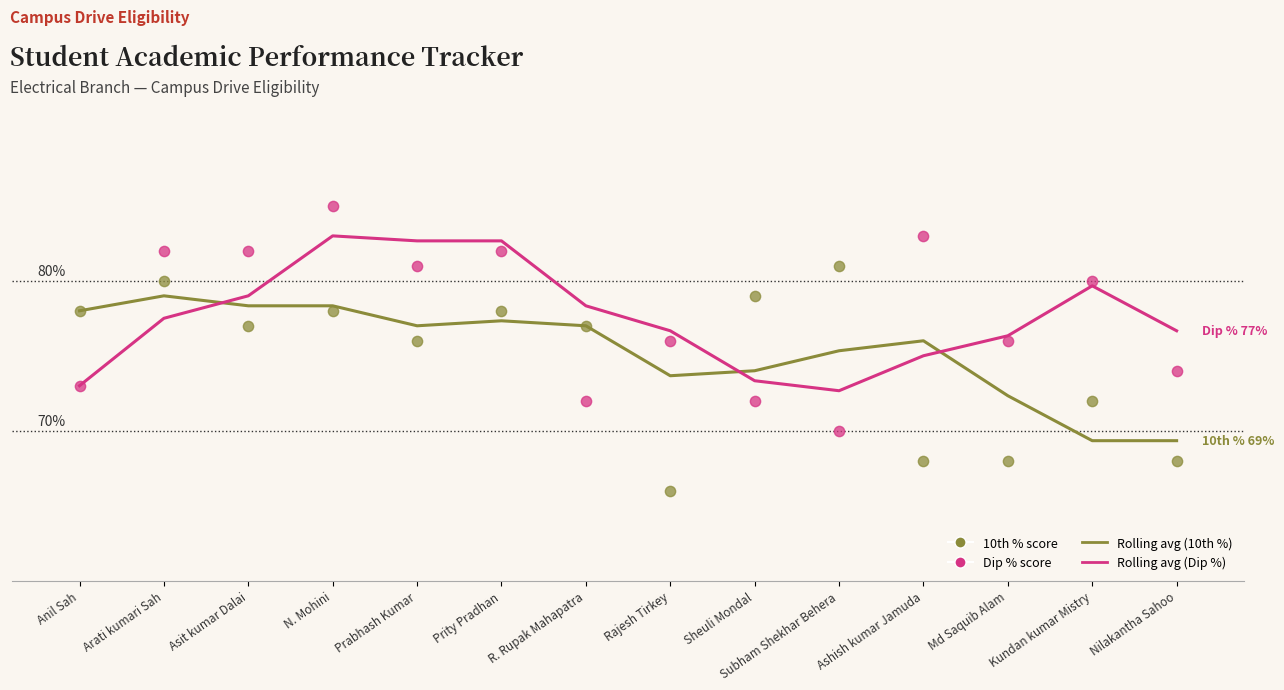

Which series contains the highest Y value?

Dip % (col_5)